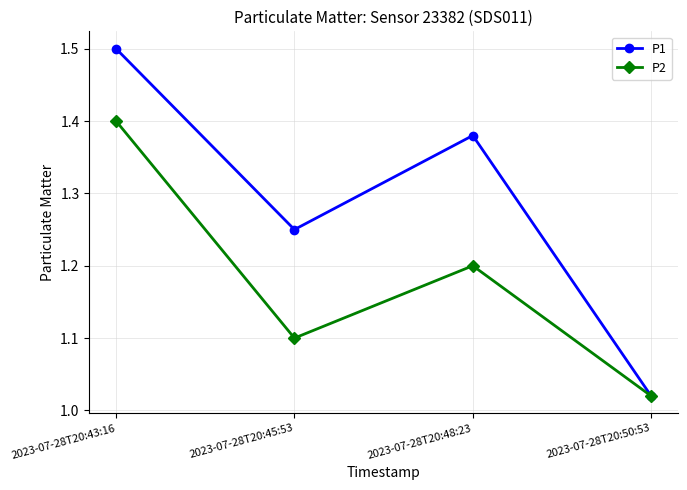

What is the greatest value displayed?

1.5